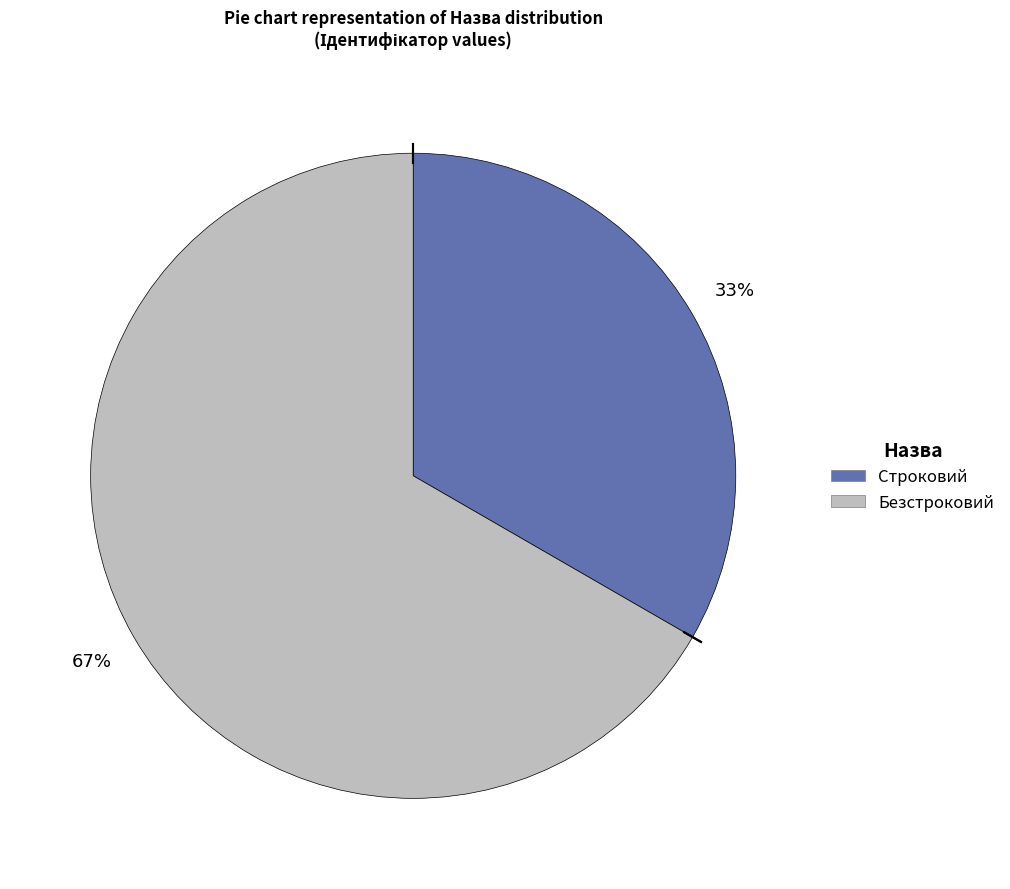

How many segments does this pie chart have?

2